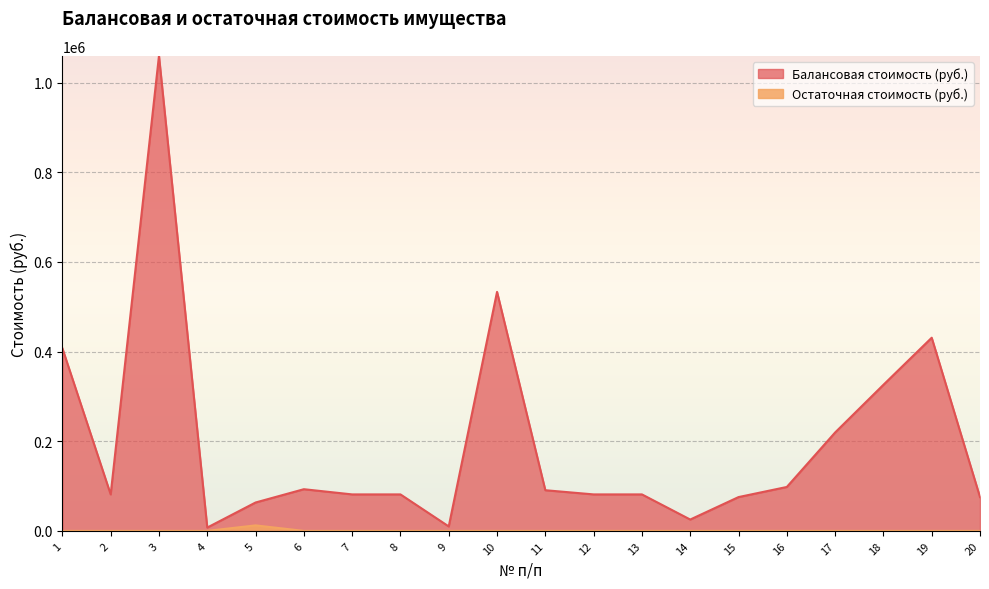

What is the highest value of the Остаточная стоимость (руб.) series?

12318.7